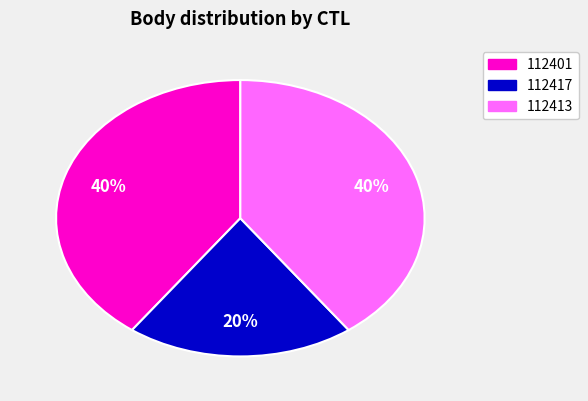

Does 112413 account for over 50% of the chart?

No